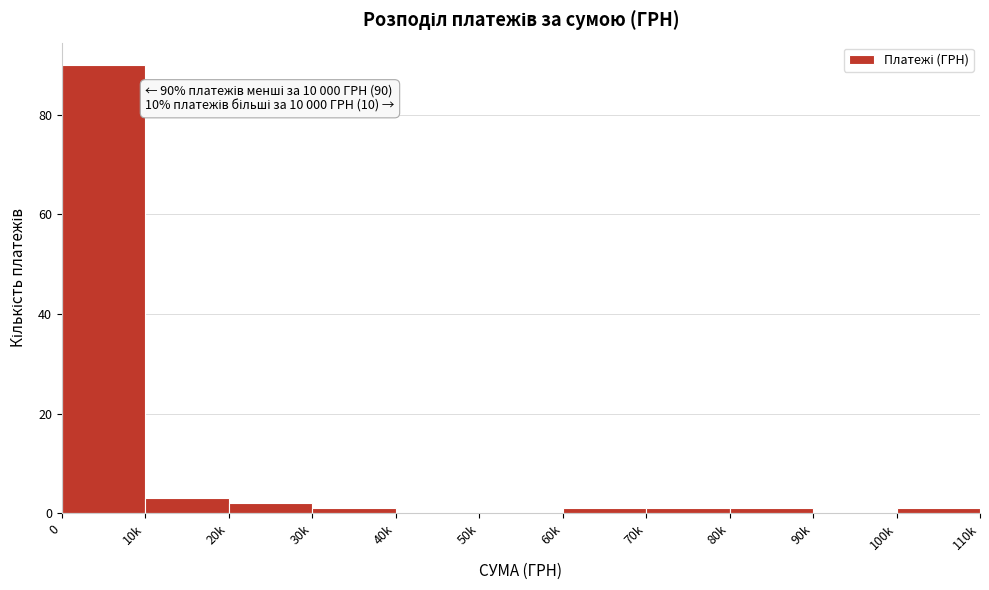

Reading left to right, what are all the values shown in this chart?

0=90	10k=3	20k=2	30k=1	40k=0	50k=0	60k=1	70k=1	80k=1	90k=0	100k=1